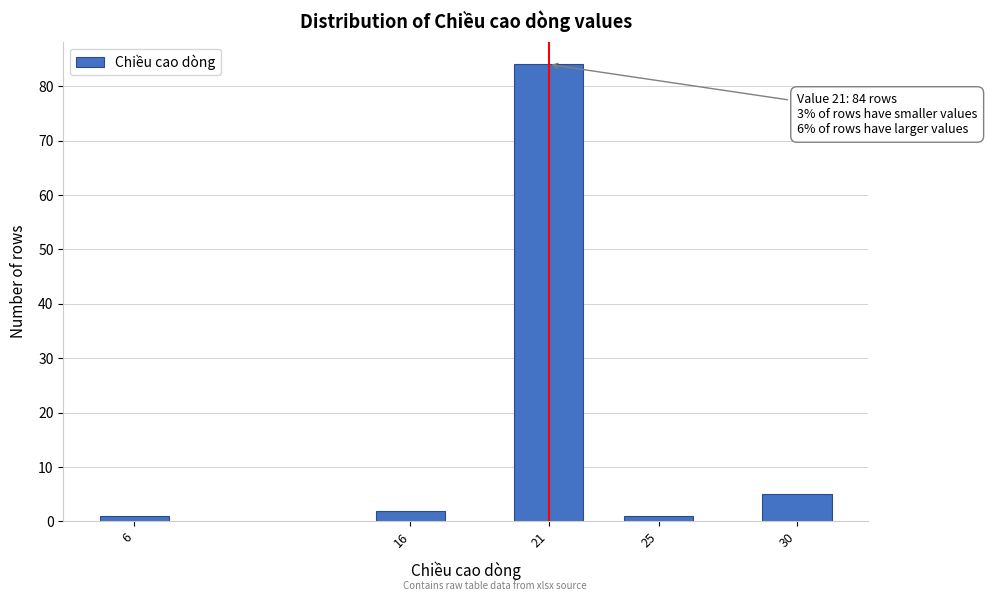

Reading right to left, list all the values displayed in this chart.

30=5	25=1	21=84	16=2	6=1